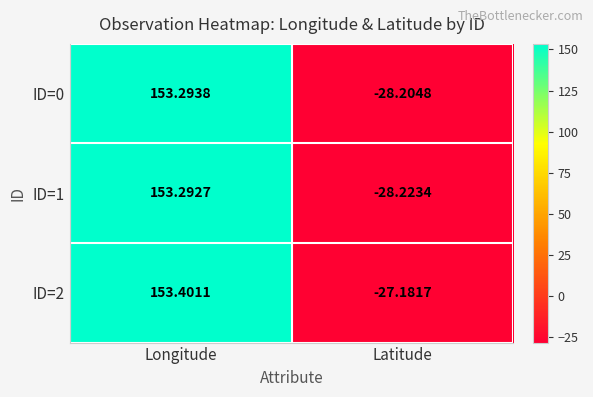

Count the number of data series in this chart.

3